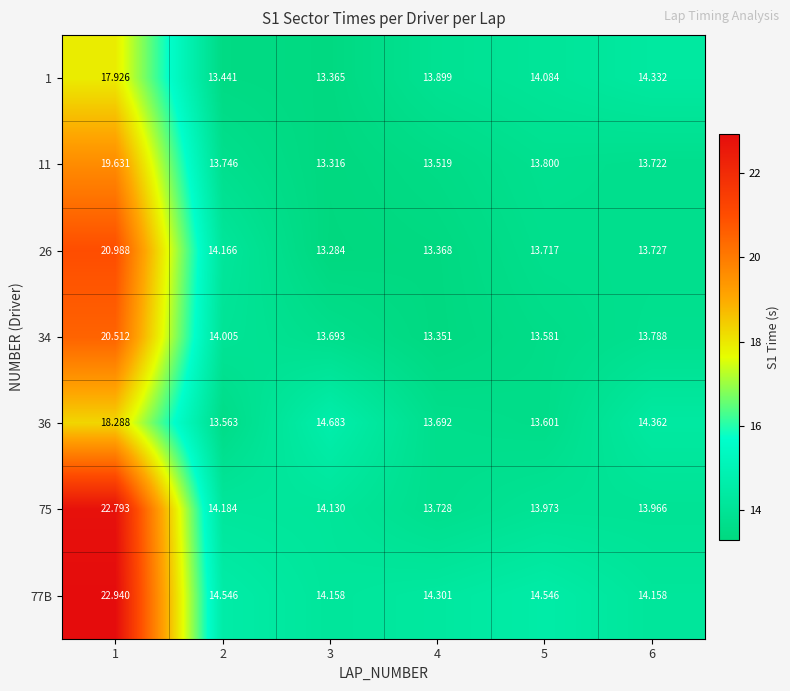

Is the value of 36 at 4 greater than the value of 11 at 3?

Yes